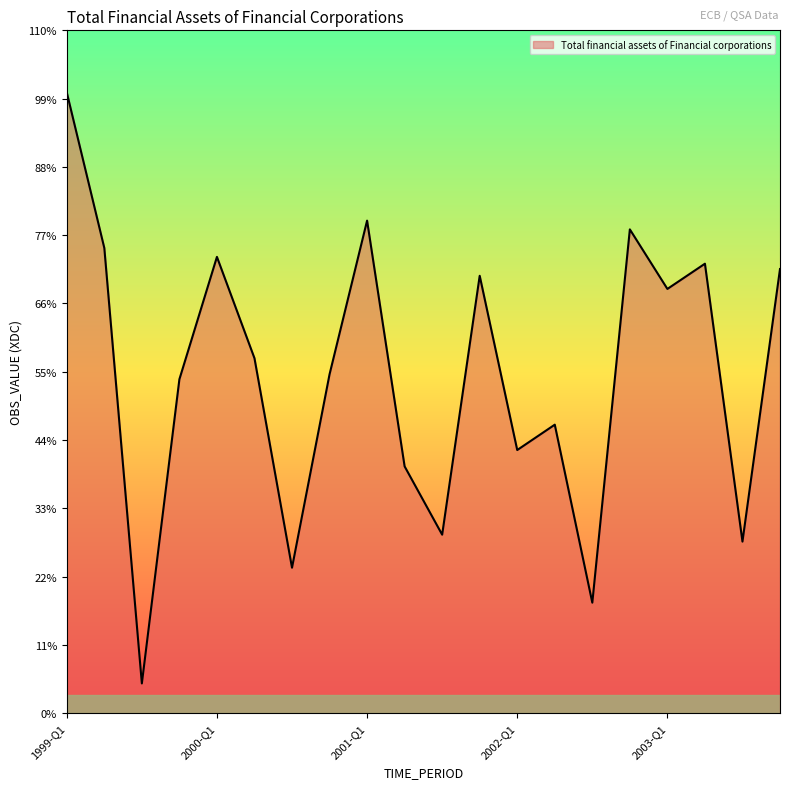

List the labels in order of value, smallest first.

1999-Q3, 2002-Q3, 2000-Q3, 2003-Q3, 2001-Q3, 2001-Q2, 2002-Q1, 2002-Q2, 1999-Q4, 2000-Q4, 2000-Q2, 2003-Q1, 2001-Q4, 2003-Q4, 2003-Q2, 2000-Q1, 1999-Q2, 2002-Q4, 2001-Q1, 1999-Q1